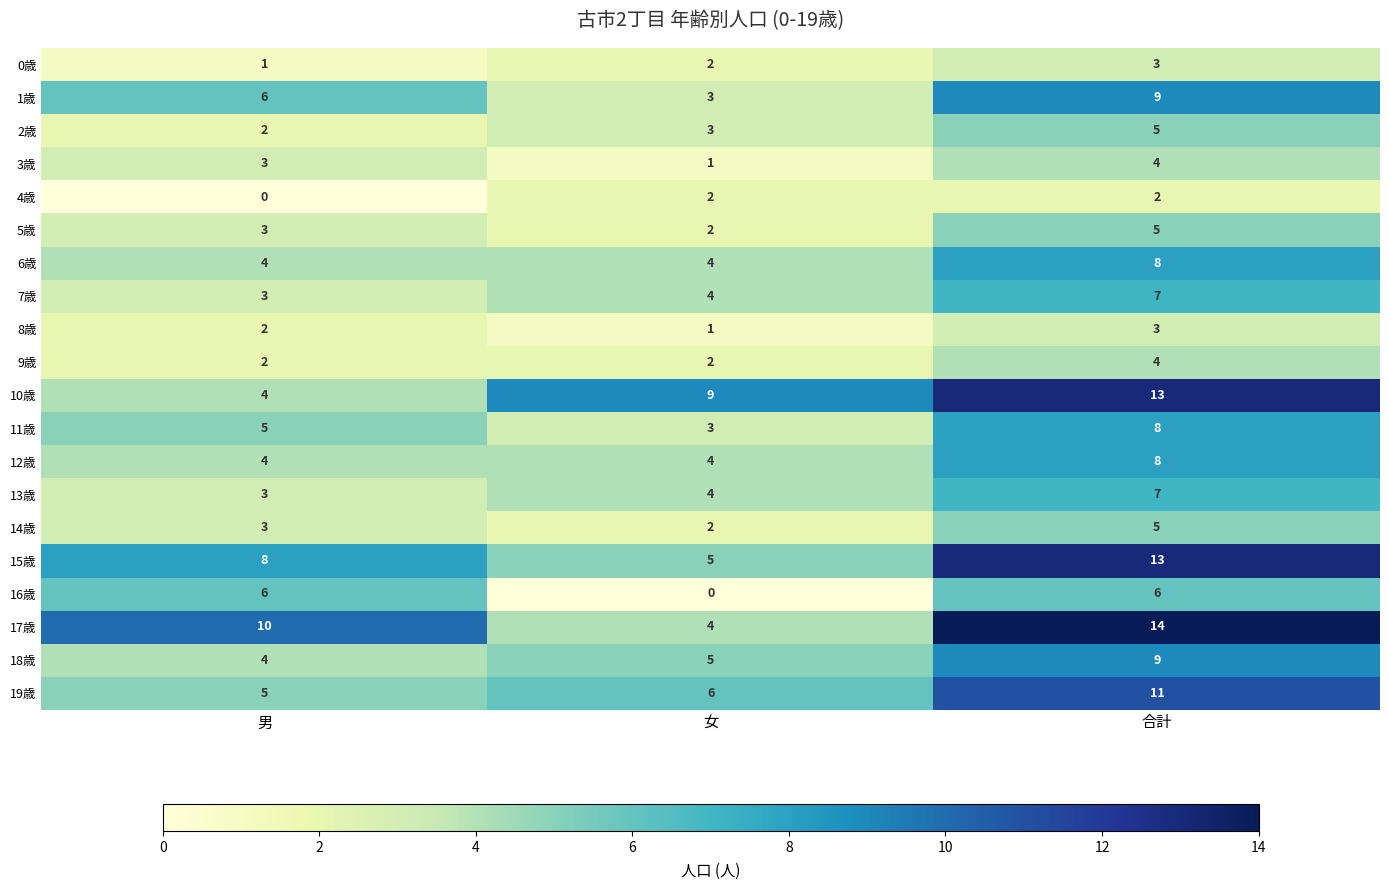

The 8歳 series shows 3 at 男. True or false?

False